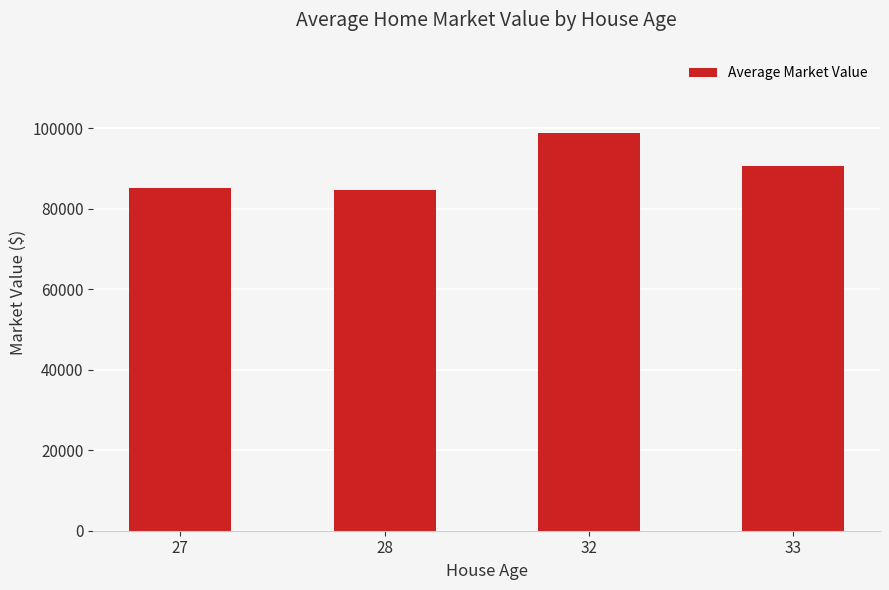

The value at 33 is 59828.7. True or false?

False